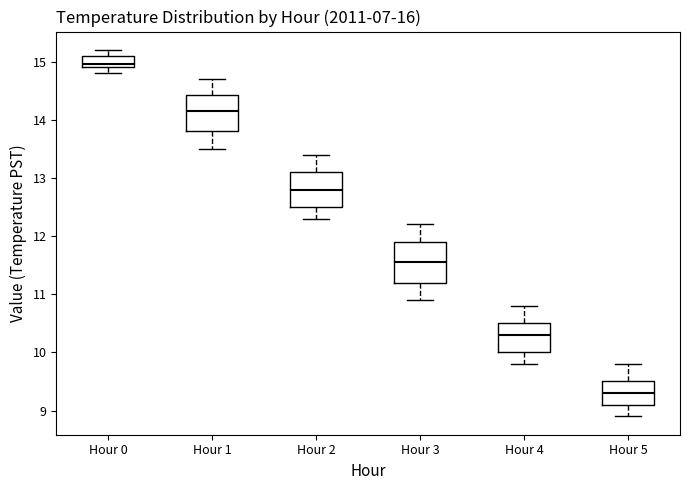

Where does the median line of the box for Hour 2 sit on the y-axis? The values are not printed on the chart, so give them approximately, as read against the axis.

12.8